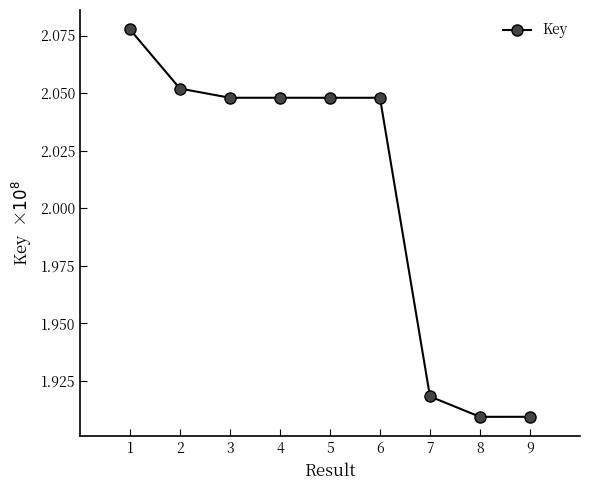

What is the sum of the values at 9 and 2?

4.0